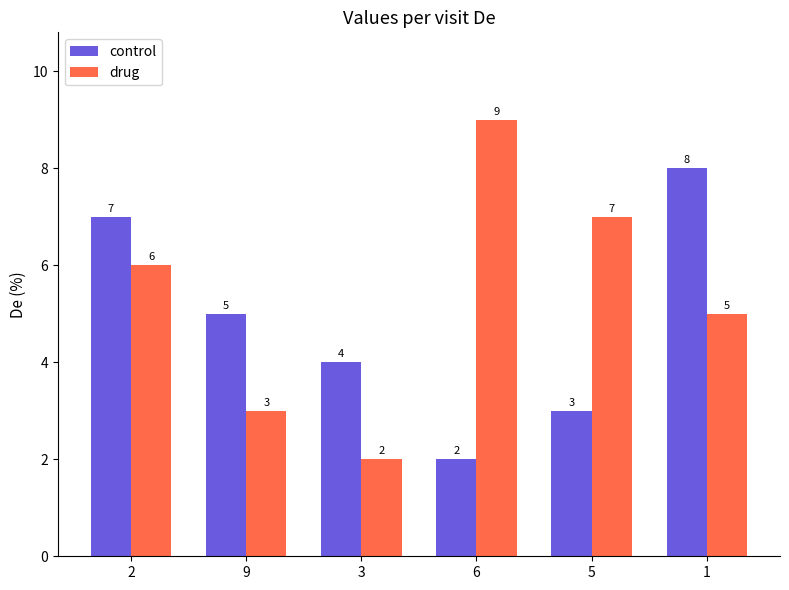

Which series has the largest total across all categories?

drug